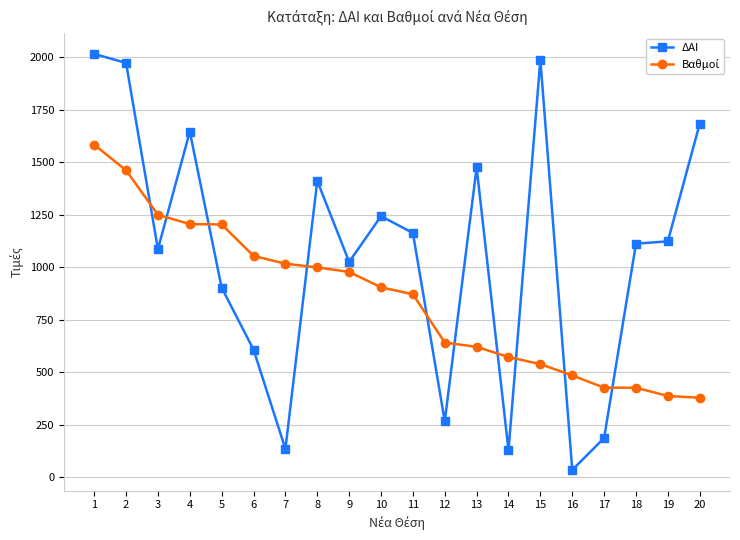

What is the total value across all series at 10?

2149.1